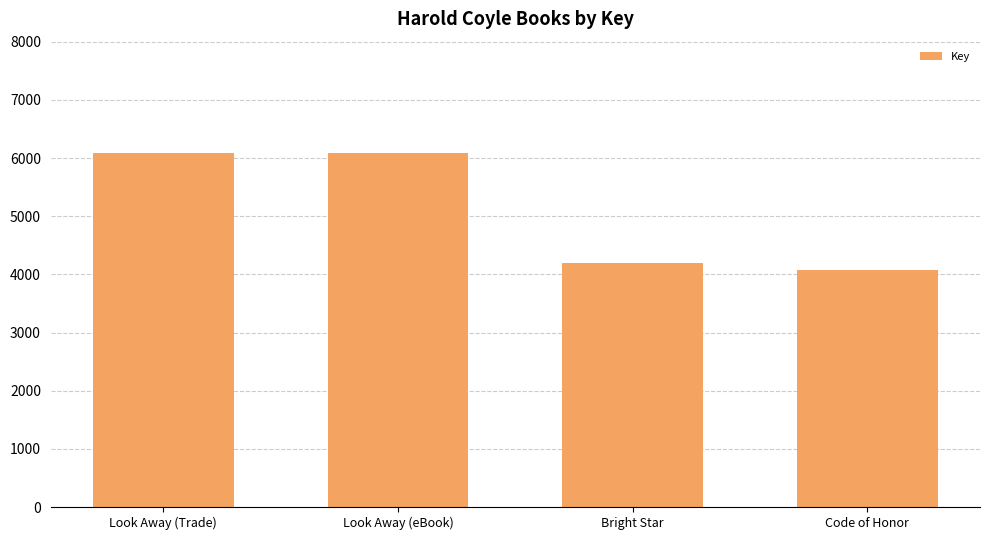

What is the label of the 3rd bar from the left?

Bright Star